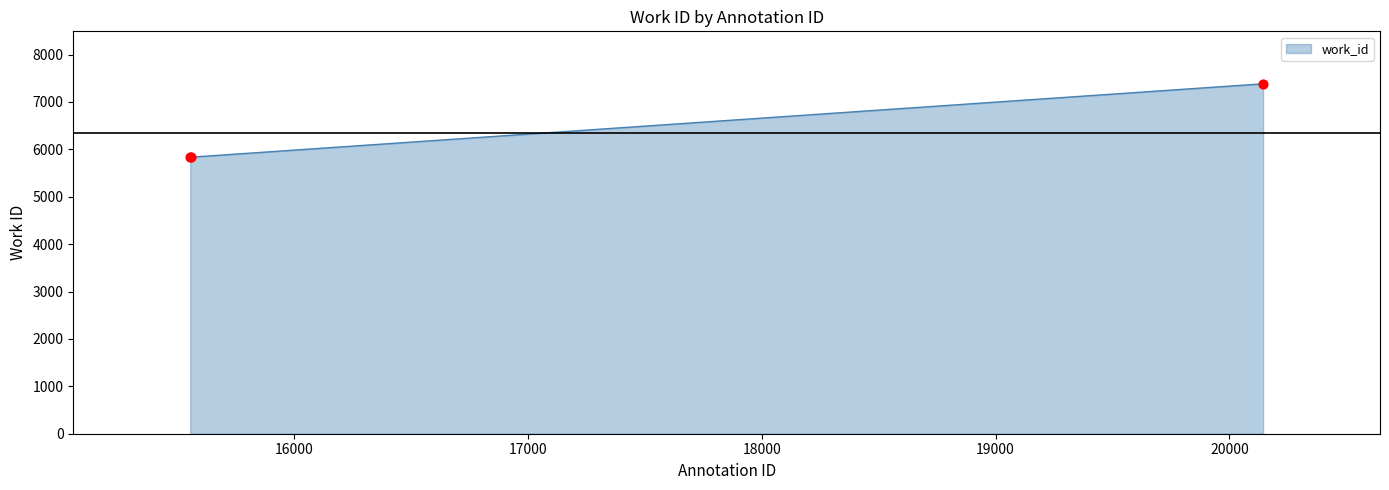

What is the change in value from 15556 to 20144?

+1548